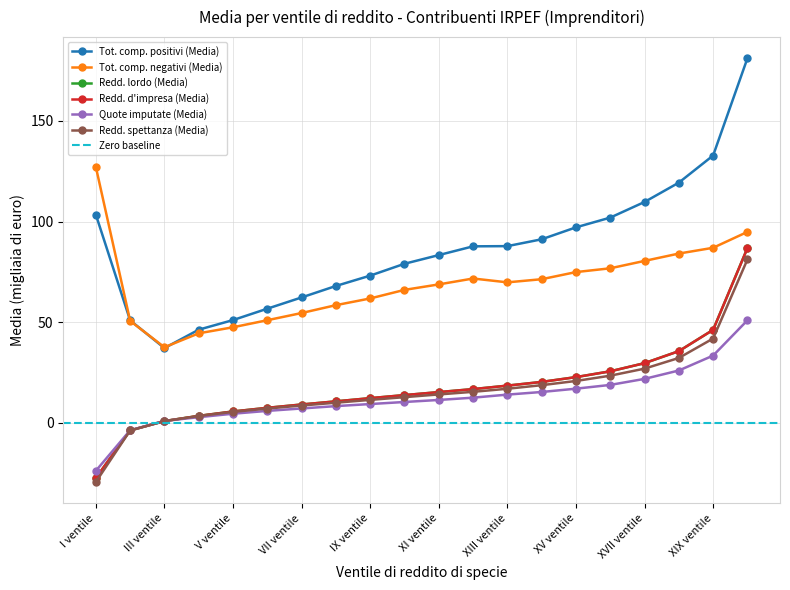

Is the value of Tot. comp. negativi (Media) at XVII ventile greater than the value of Redd. lordo (Media) at XI ventile?

Yes